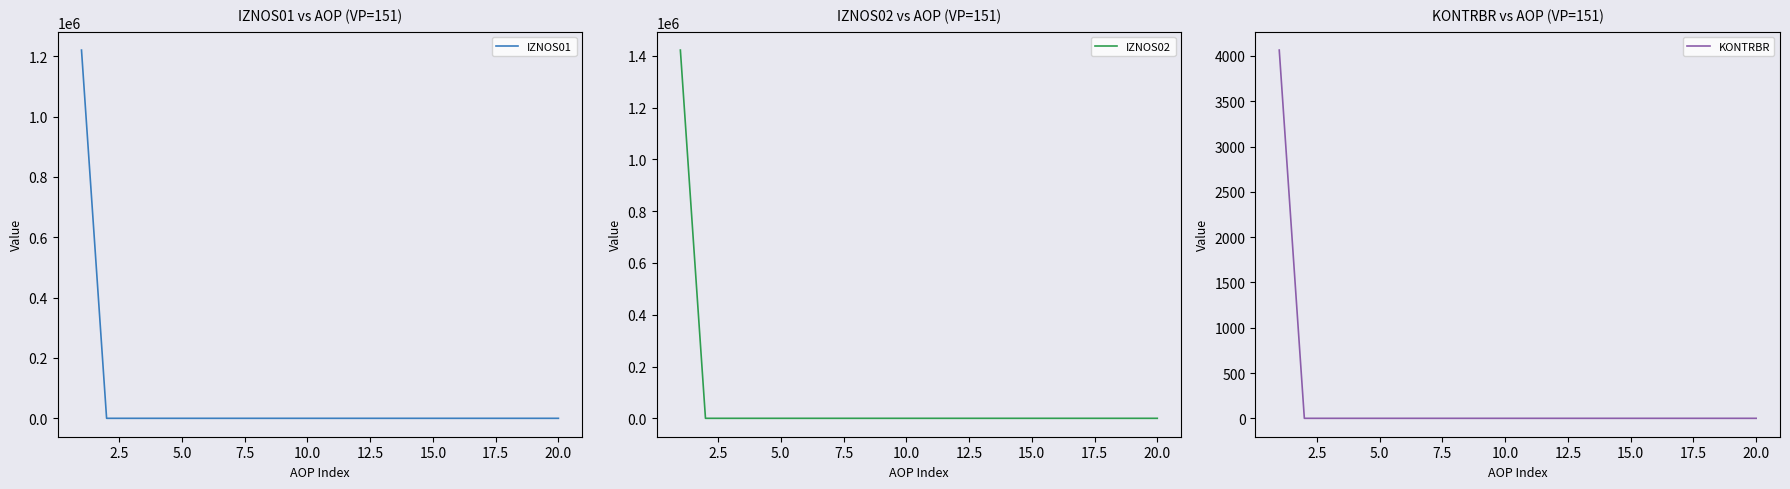

How many lines are shown in the chart?

3